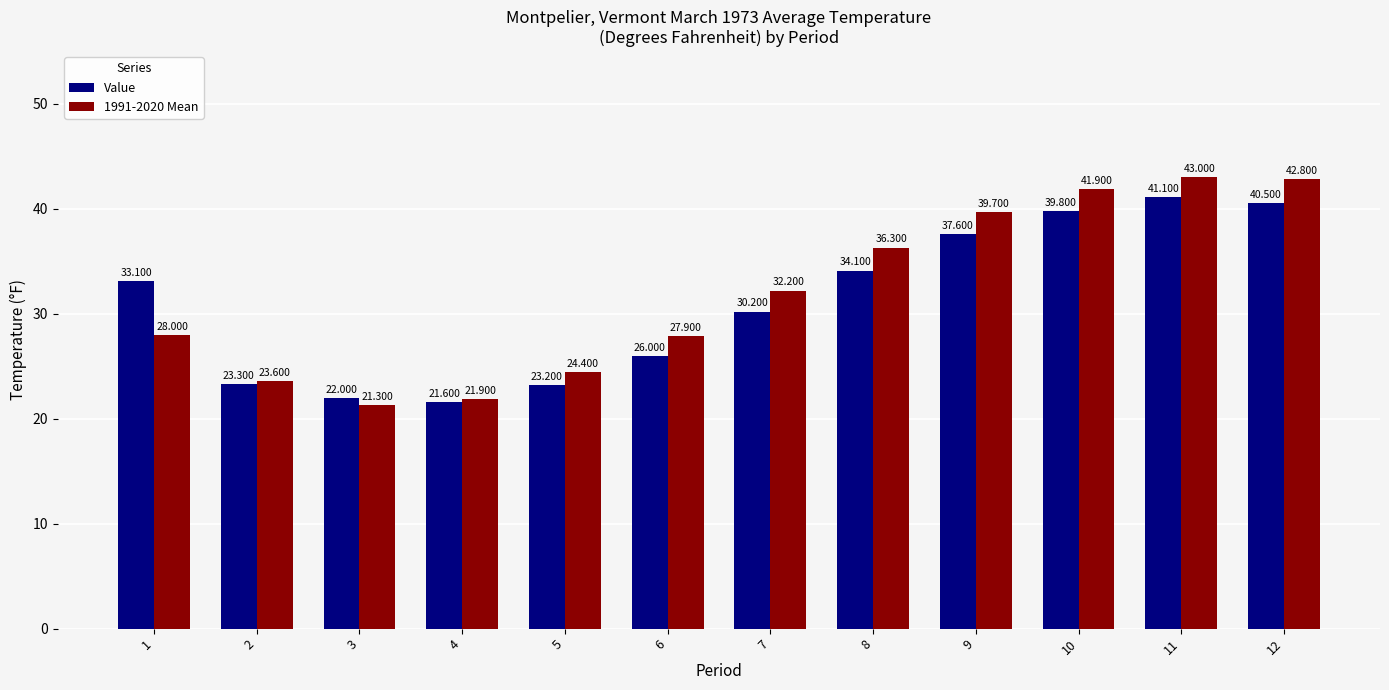

What are all the series names shown in the legend?

Value, 1991-2020 Mean